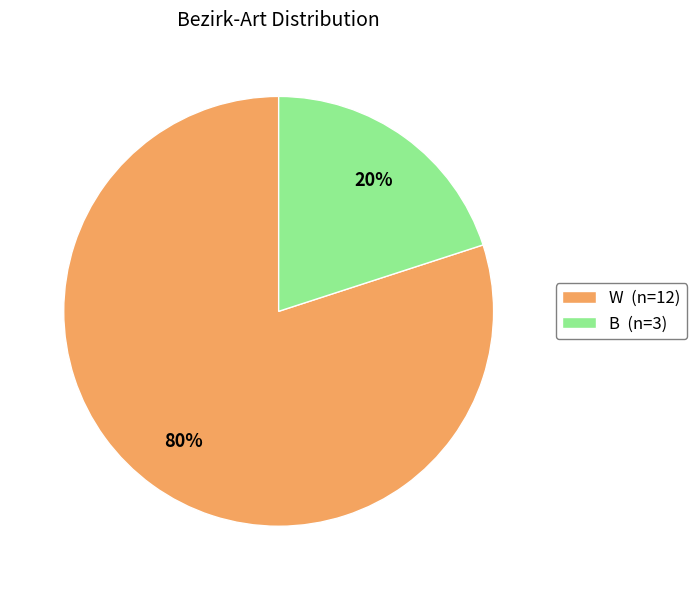

How many slices are in this pie chart?

2